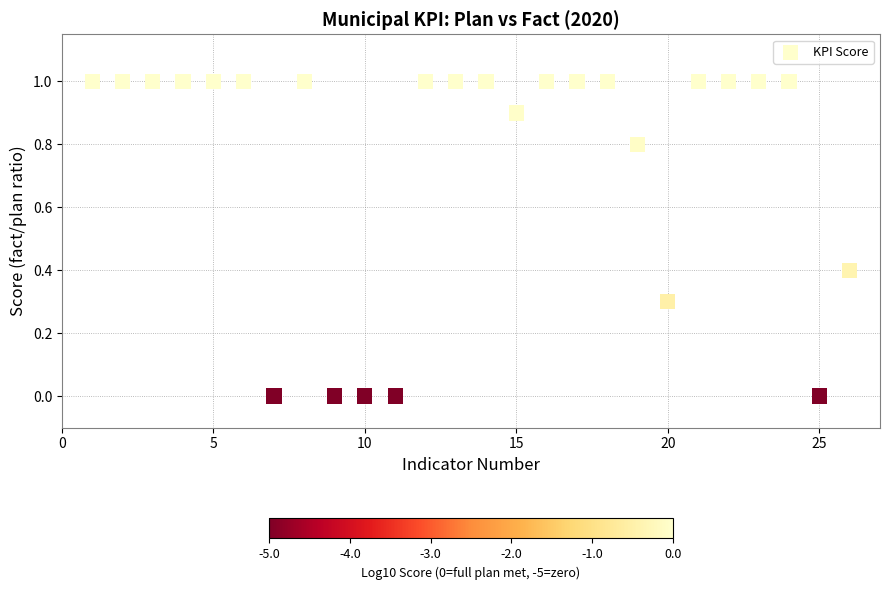

What is the range of Y values (max minus min)?

1.0